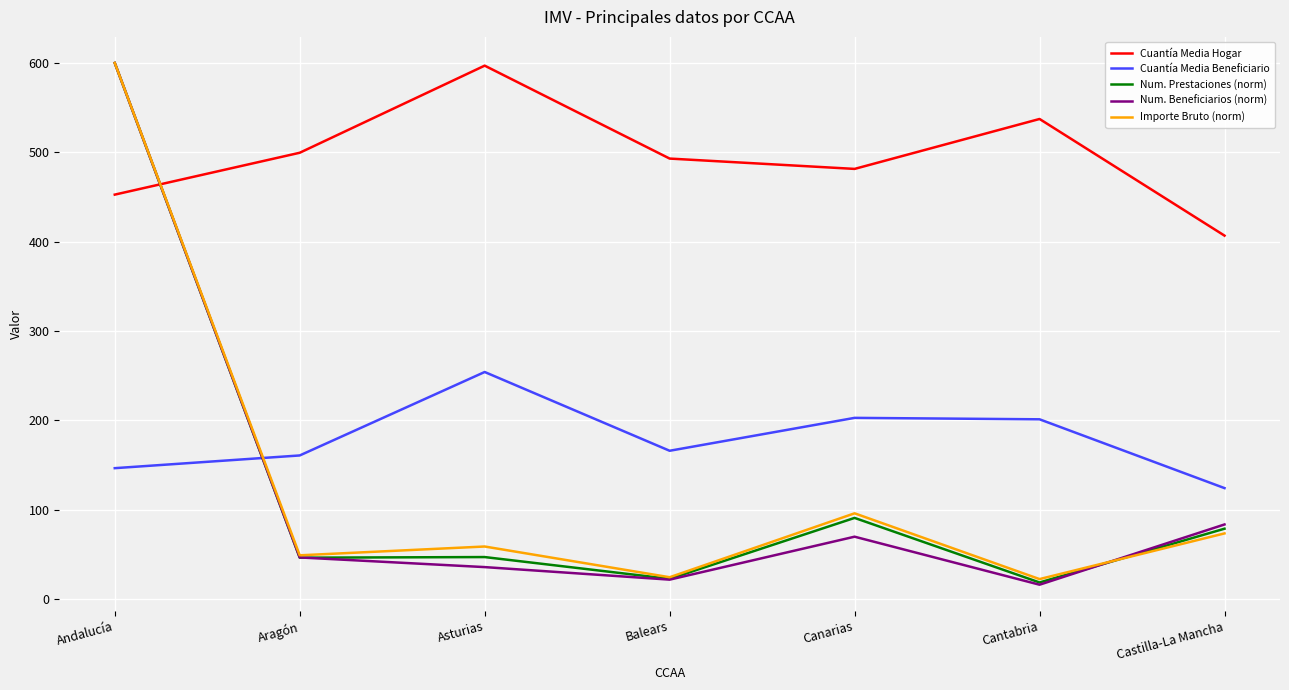

What is the difference between the highest and lowest values at Aragón?

453.4